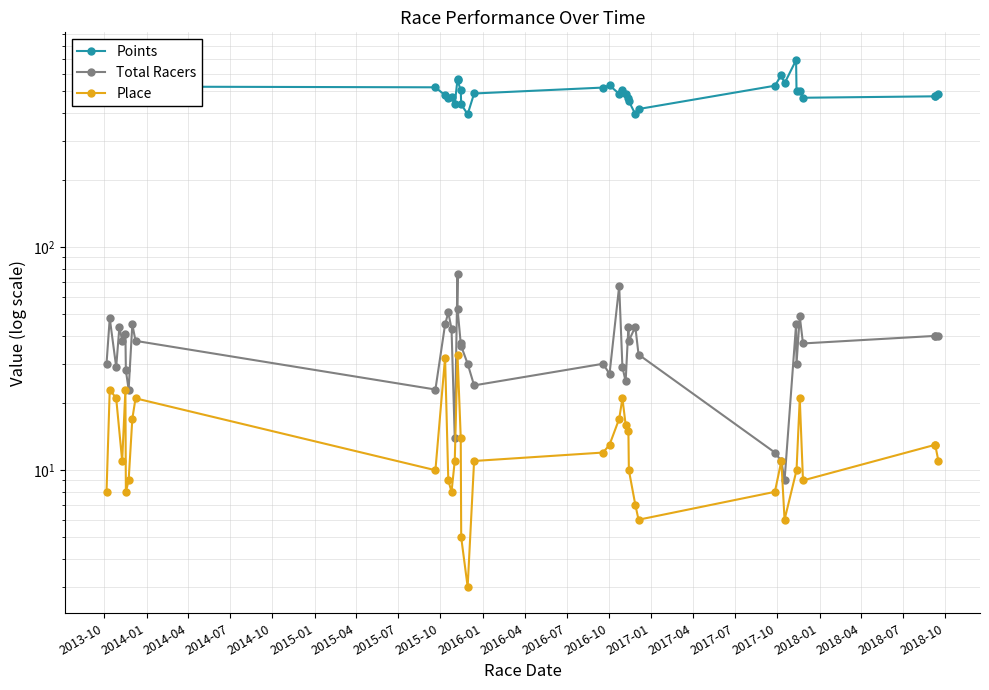

The value of Points at 2017-11-19 is 307.0. True or false?

False